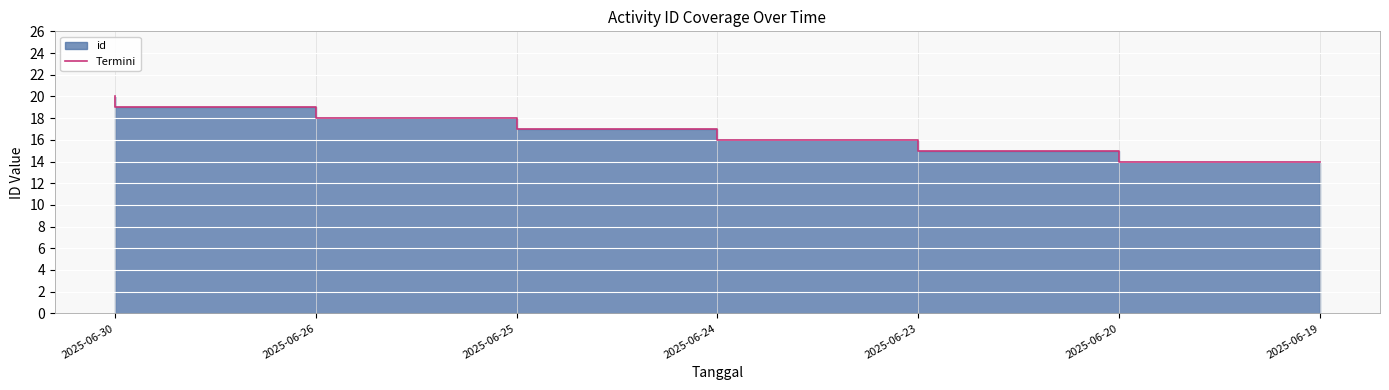

The value at 2025-06-30 is 20. True or false?

True